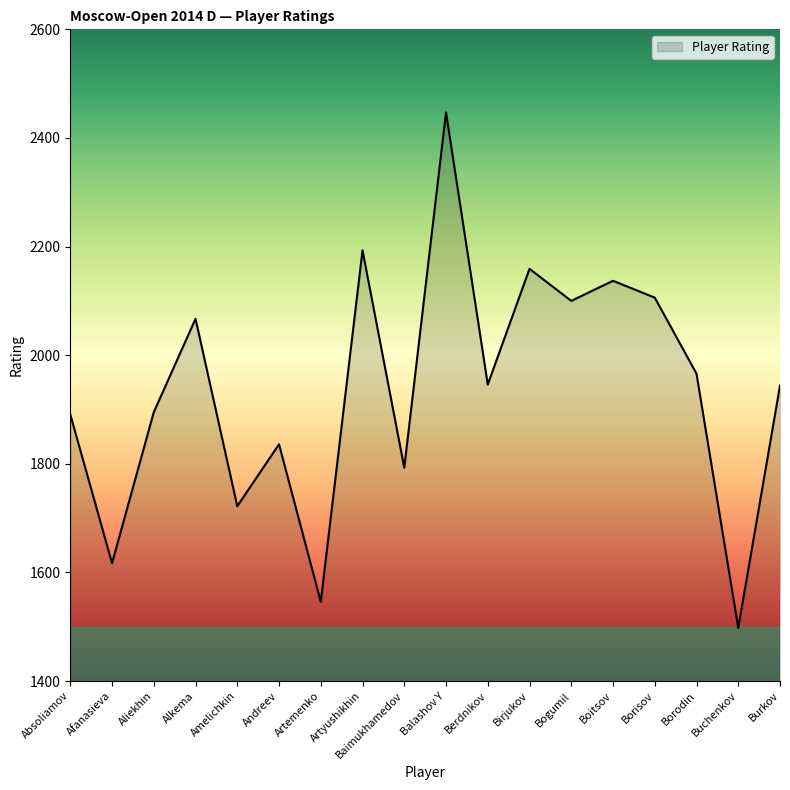

What is the change in value from Alkema to Birjukov?

+92